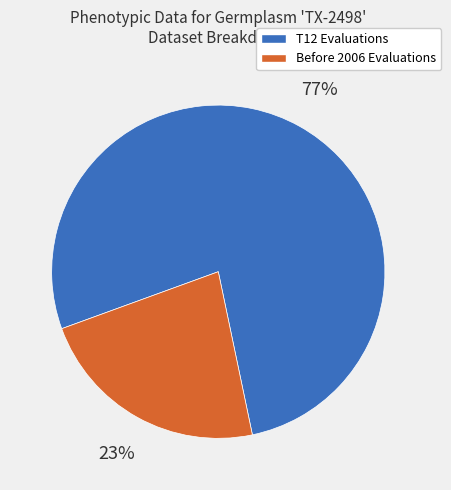

How many segments does this pie chart have?

2